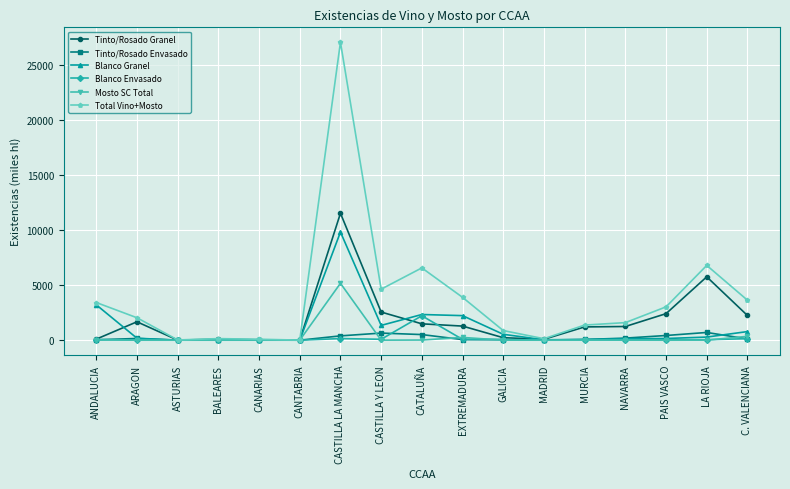

What is the difference between the maximum and minimum values in the Tinto/Rosado Envasado series?

702.7